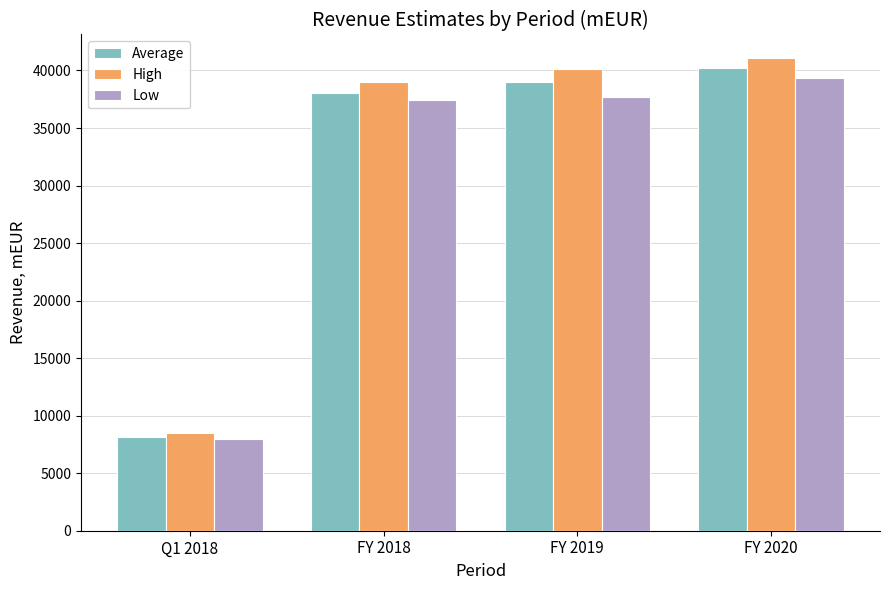

Where is Average nearest to the value 24193?

FY 2018